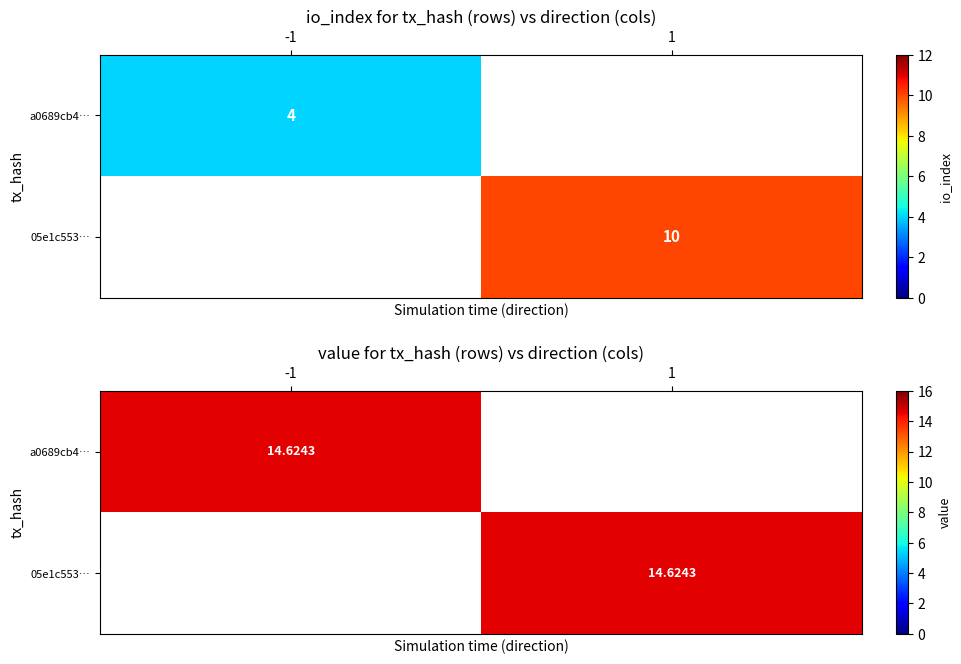

Rank the series by their average value, from highest to lowest.

05e1c55319ac9f21699bf62cfd3ec360b2f718f, a0689cb492ead7ff7c5f238199f68765ead4aea